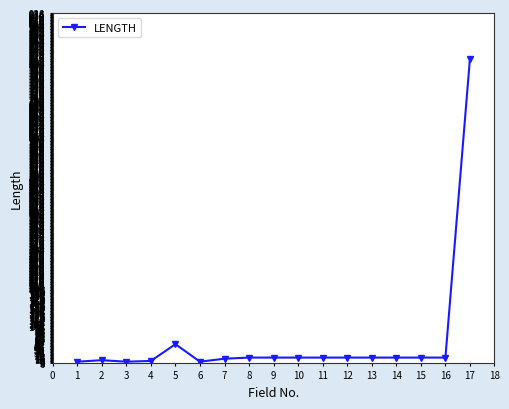

Is it true that the value at 17 is 816?

True